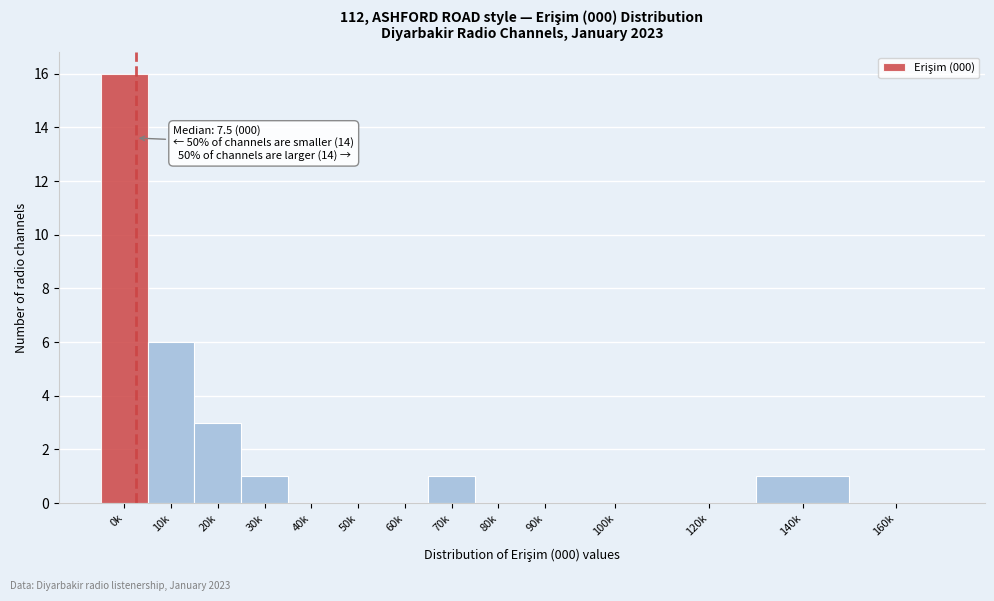

Reading right to left, extract all data points from this chart.

160k=0	140k=1	120k=0	100k=0	90k=0	80k=0	70k=1	60k=0	50k=0	40k=0	30k=1	20k=3	10k=6	0k=16